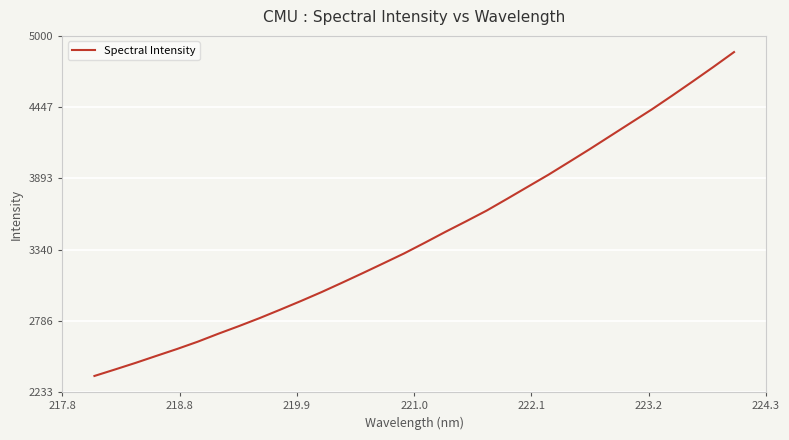

What is the maximum value shown in the chart?

4874.7